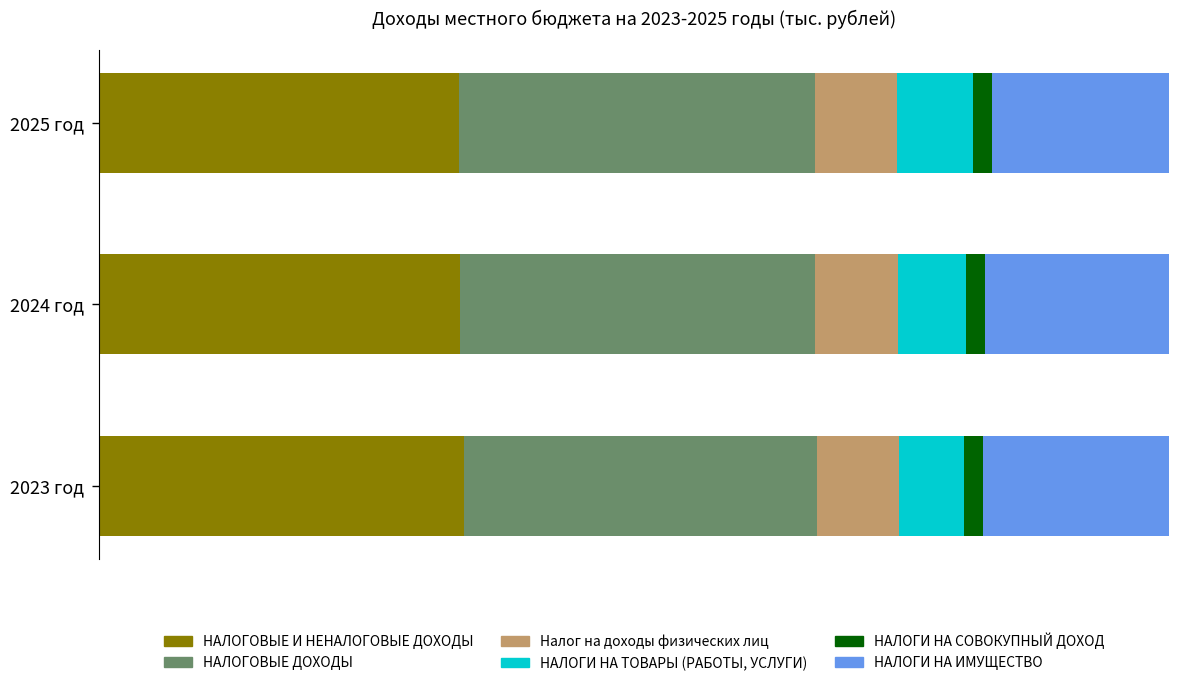

What are all the series names shown in the legend?

НАЛОГОВЫЕ И НЕНАЛОГОВЫЕ ДОХОДЫ, НАЛОГОВЫЕ ДОХОДЫ, Налог на доходы физических лиц, НАЛОГИ НА ТОВАРЫ (РАБОТЫ, УСЛУГИ), НАЛОГИ НА СОВОКУПНЫЙ ДОХОД, НАЛОГИ НА ИМУЩЕСТВО